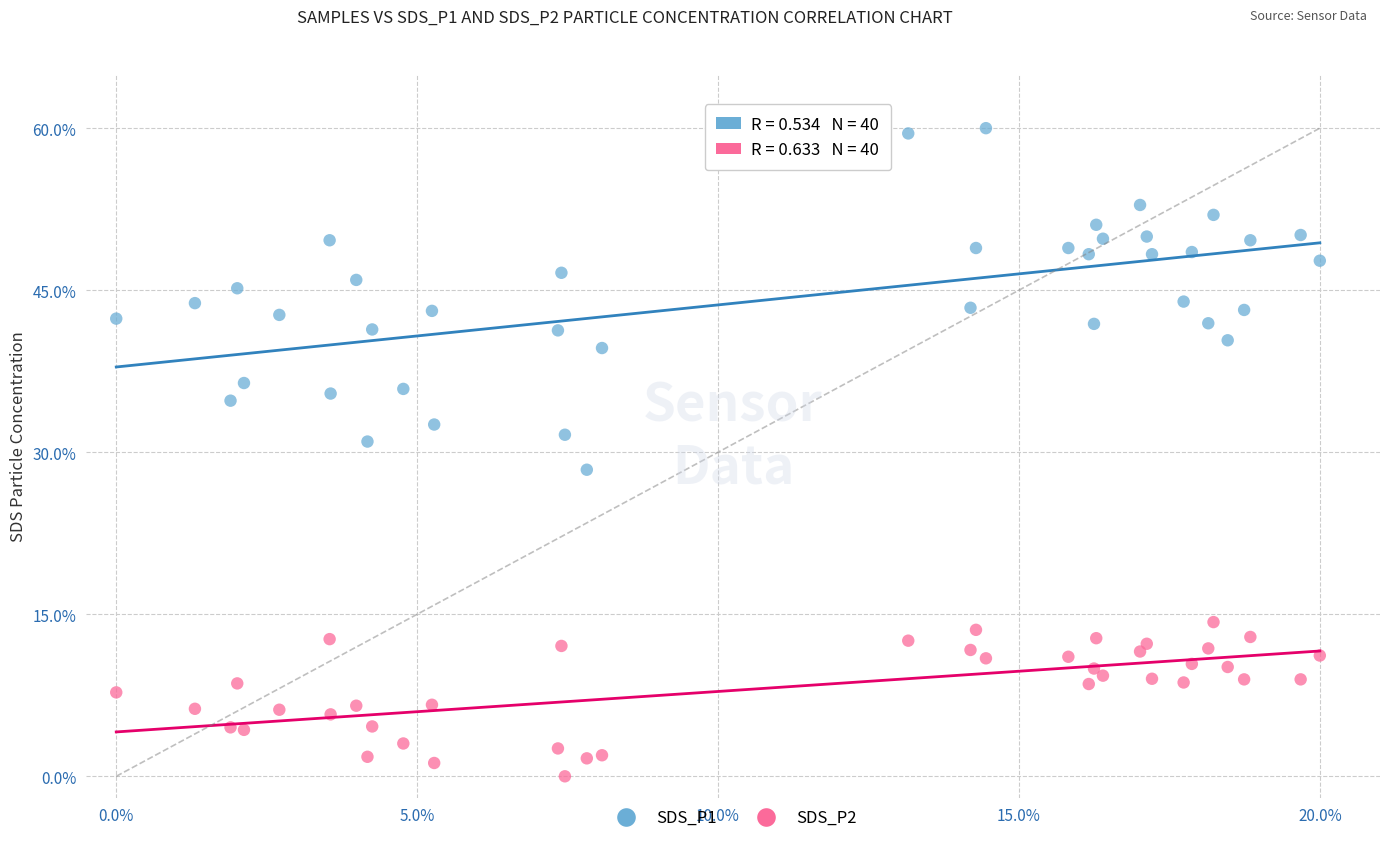

Which series reaches the minimum Y coordinate?

SDS_P2